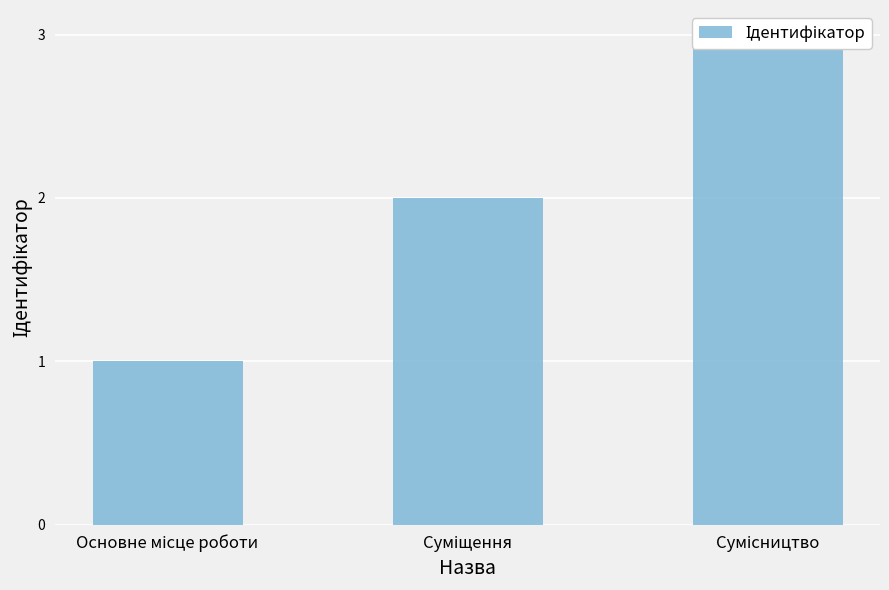

What is the label of the 2nd bar from the left?

Суміщення